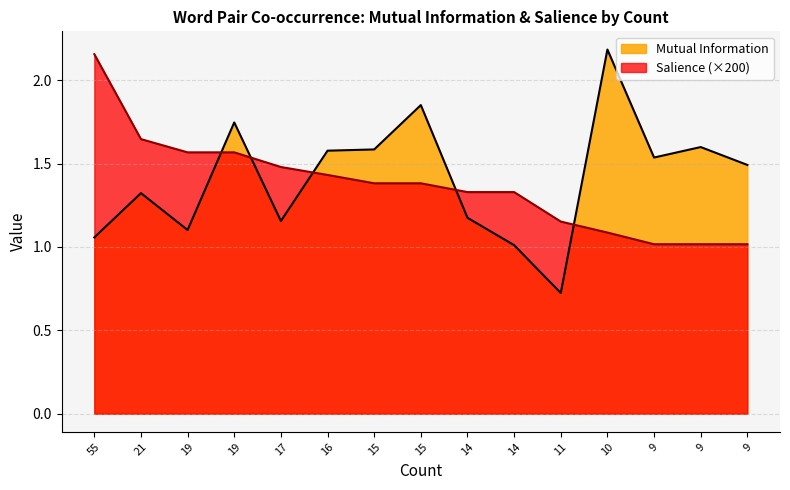

Does the chart have visible grid lines?

Yes